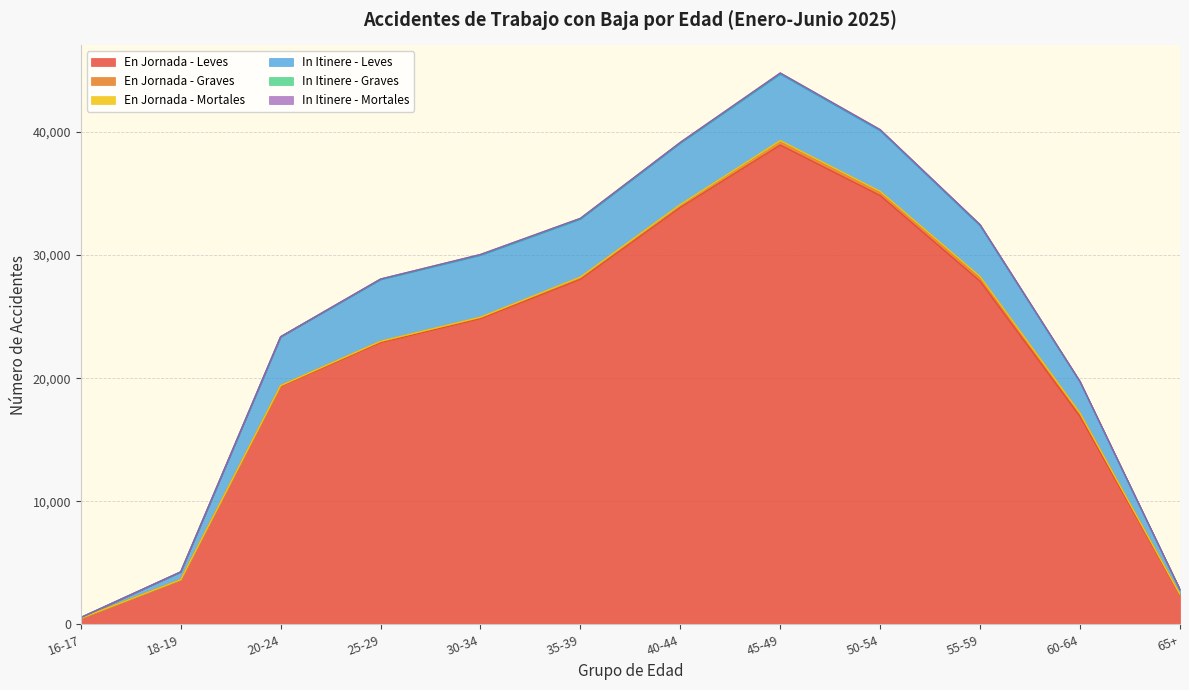

Reading right to left, list all the values displayed in this chart.

En Jornada - Leves: 2378	16886	27871	34829	38935	33866	28029	24839	22894	19337	3614	498
En Jornada - Graves: 48	220	311	287	305	205	161	100	93	55	14	1
En Jornada - Mortales: 11	51	64	50	51	25	19	11	7	5	1	0
In Itinere - Leves: 383	2523	4139	4941	5416	5008	4717	5040	5019	3957	632	61
In Itinere - Graves: 13	43	67	62	64	39	49	49	34	10	5	0
In Itinere - Mortales: 1	8	11	13	14	7	6	5	3	0	0	0